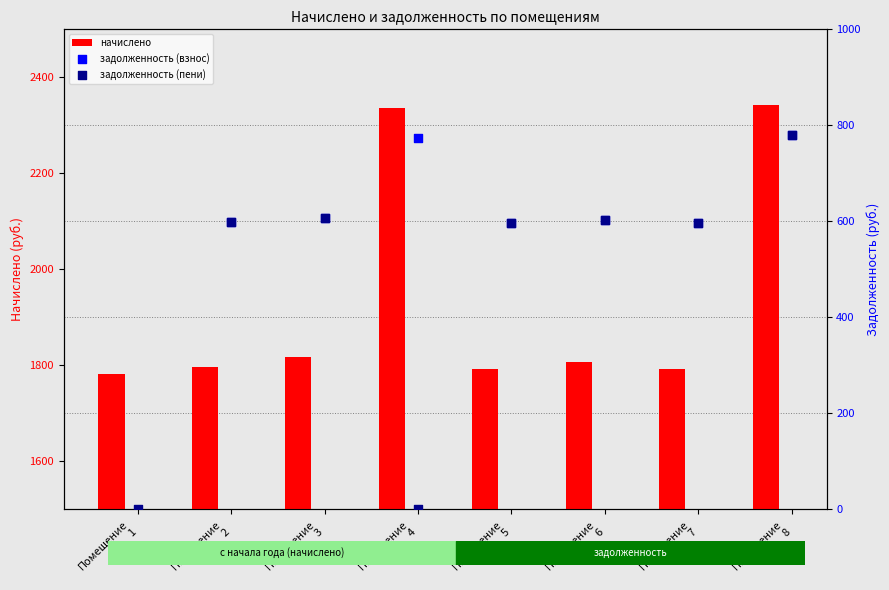

What is the total value across all series at Помещение
4?

3109.1